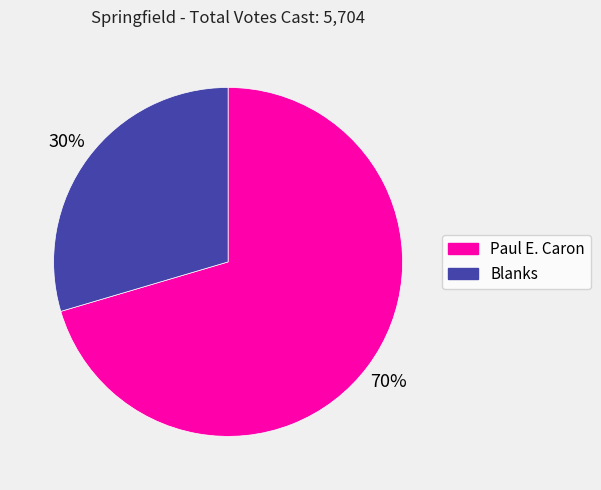

To the nearest percent, what is the average slice percentage?

50%